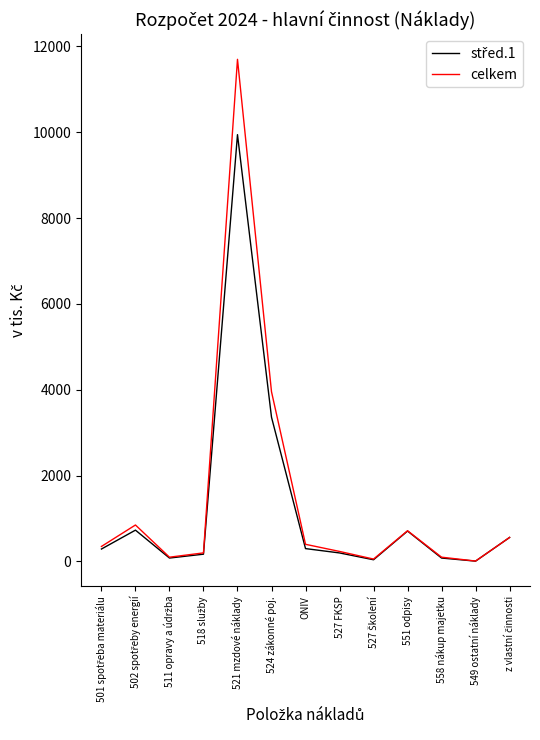

How many categories are shown in the chart?

13